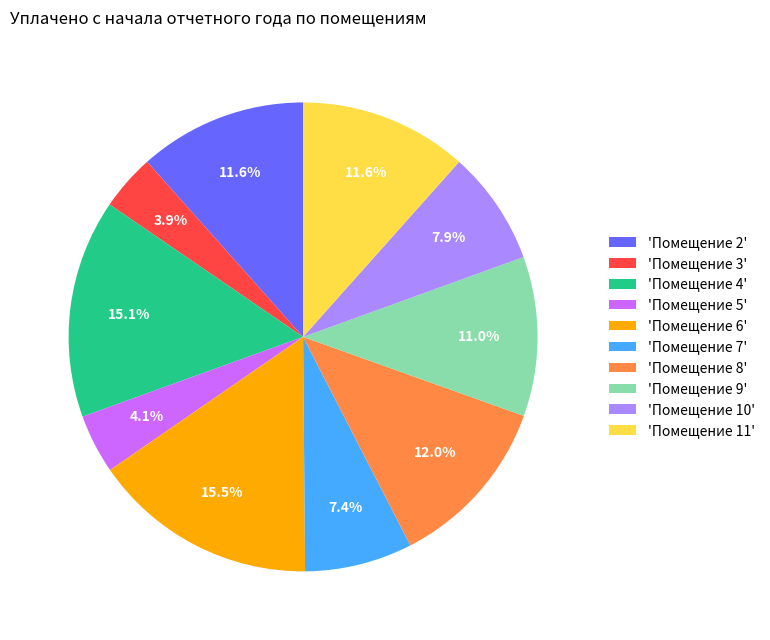

Approximately how many times larger is the value at 'Помещение 7' compared to 'Помещение 6'?

0.5